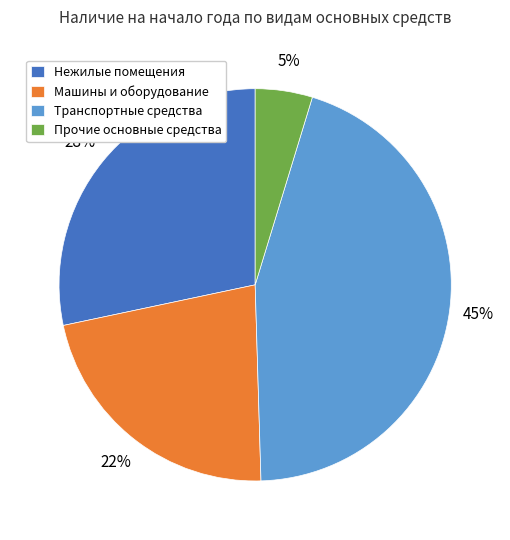

To the nearest percent, what is the combined percentage of Прочие основные средства and Нежилые помещения?

33%